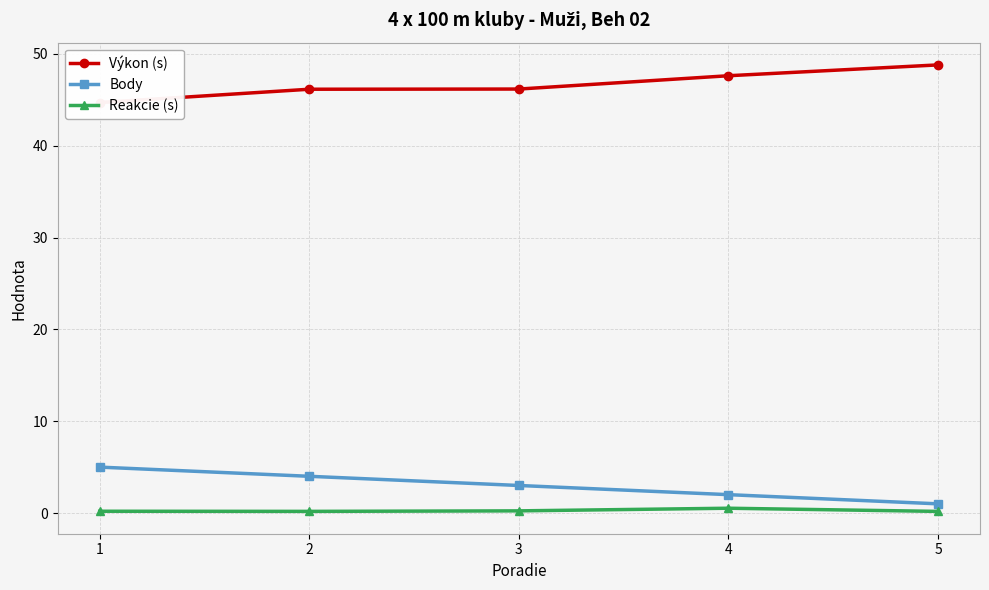

True or false: Reakcie (s) and Body cross at least once.

False